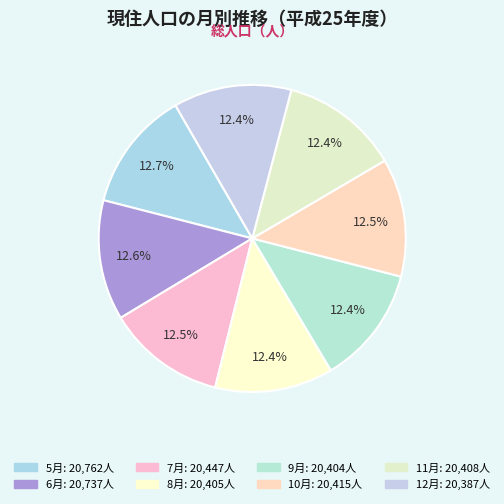

Which slice is the smallest?

12月